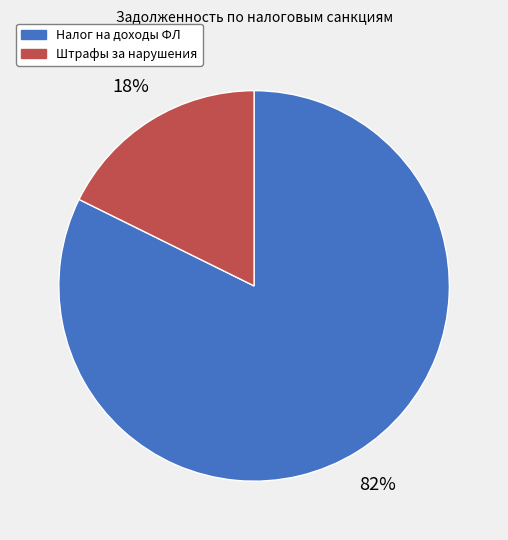

How many segments does this pie chart have?

2